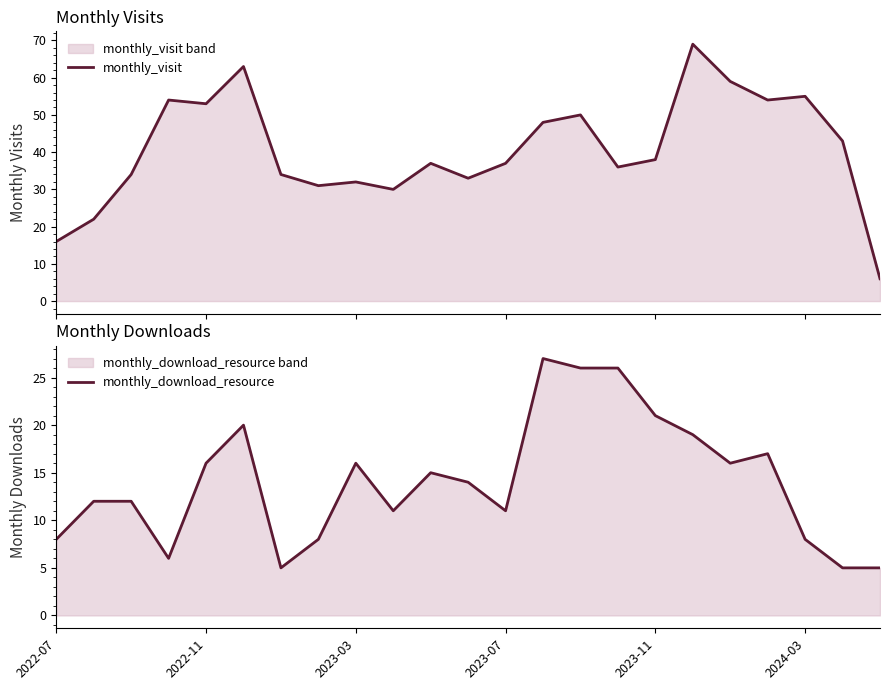

Read the monthly_visit value at 11.

33